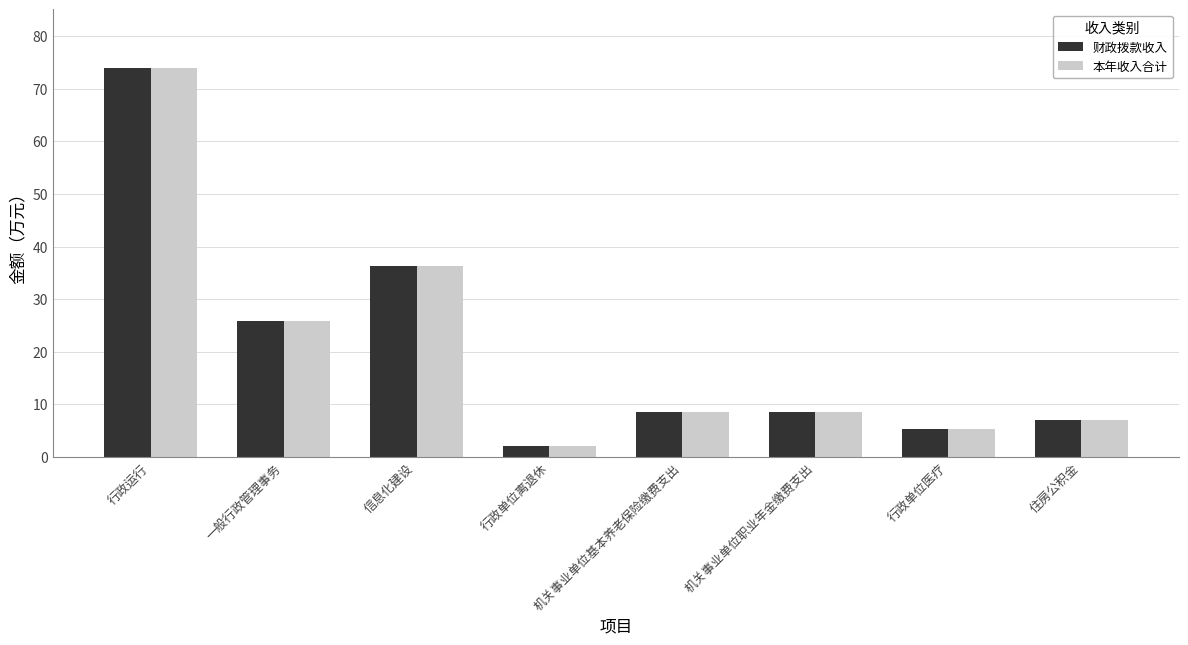

What is the sum of all 财政拨款收入 values?

167.8